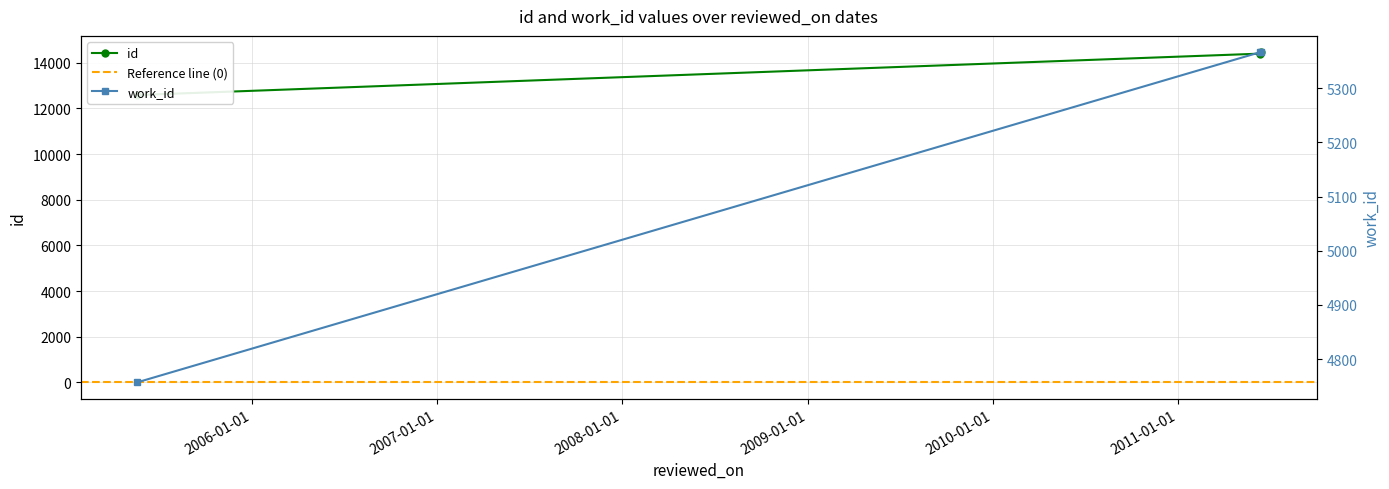

List the series in order of their peak value, lowest first.

work_id, id